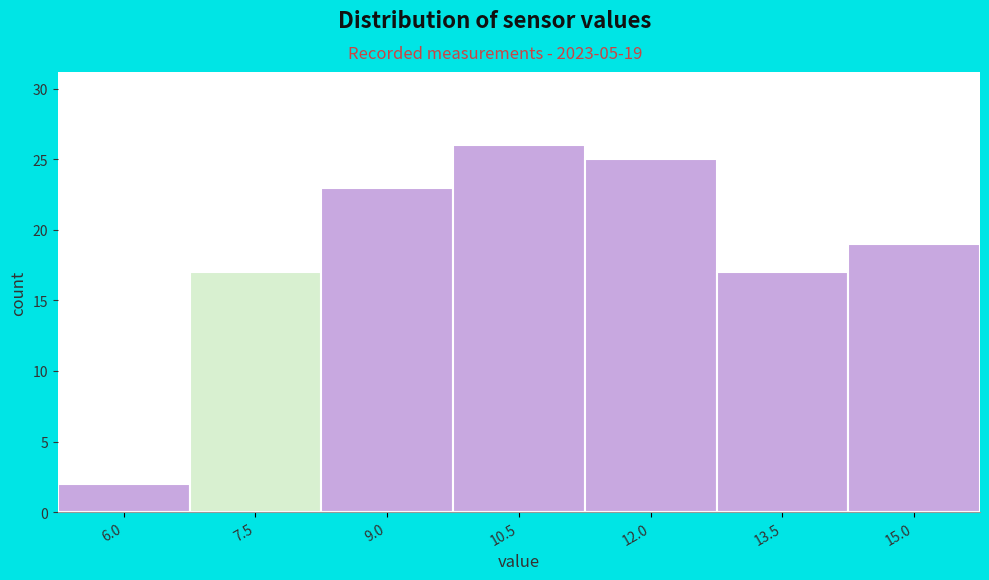

Reading left to right, list all the values displayed in this chart.

2	17	23	26	25	17	19